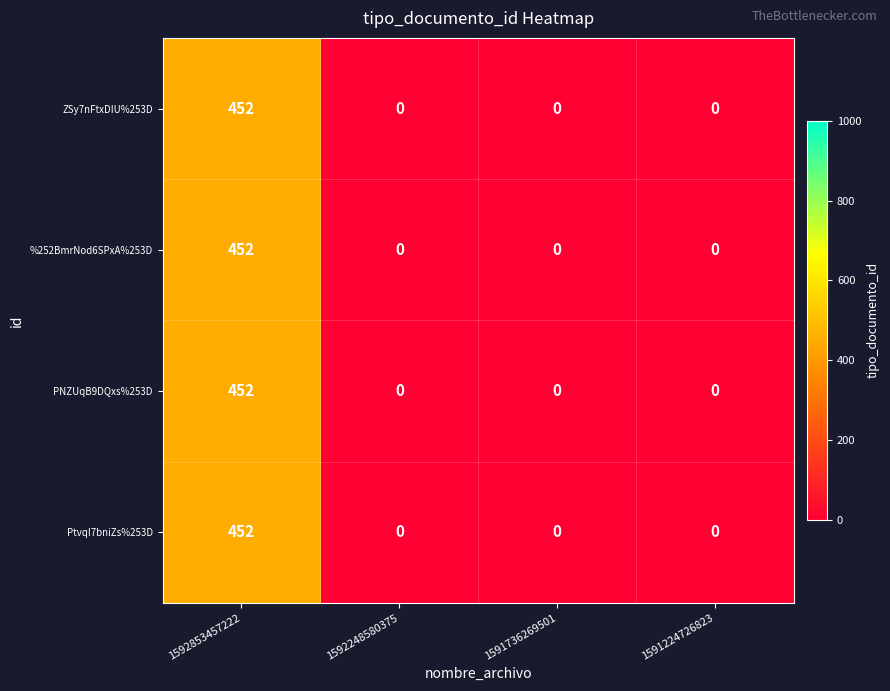

Reading left to right, transcribe all the data shown in this chart.

ZSy7nFtxDIU%253D: 1592853457222=452	1592248580375=0	1591736269501=0	1591224726823=0
%252BmrNod6SPxA%253D: 1592853457222=452	1592248580375=0	1591736269501=0	1591224726823=0
PNZUqB9DQxs%253D: 1592853457222=452	1592248580375=0	1591736269501=0	1591224726823=0
PtvqI7bniZs%253D: 1592853457222=452	1592248580375=0	1591736269501=0	1591224726823=0